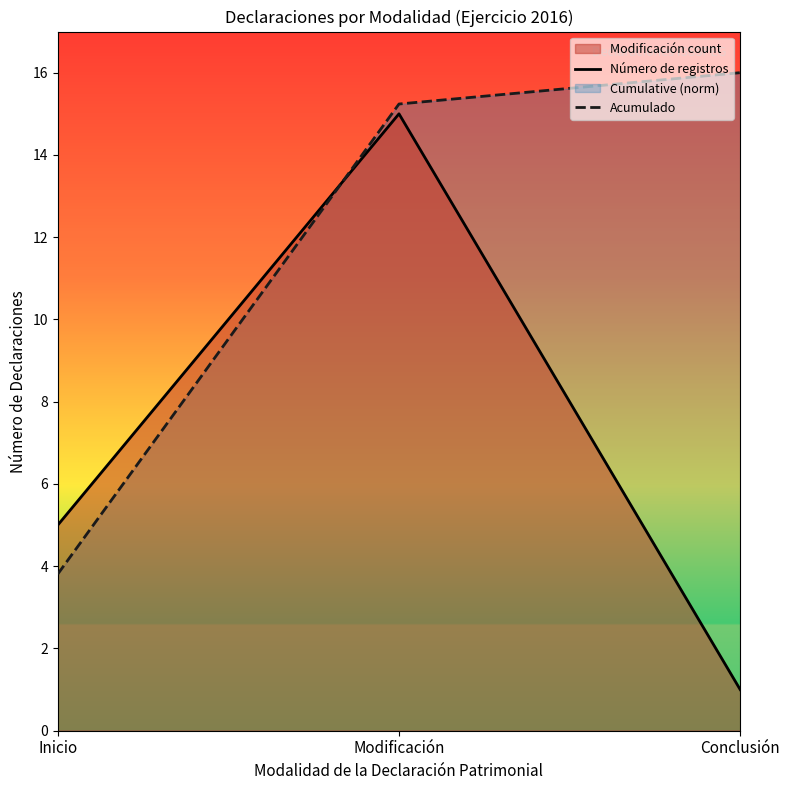

At how many categories does at least one series exceed 1?

3